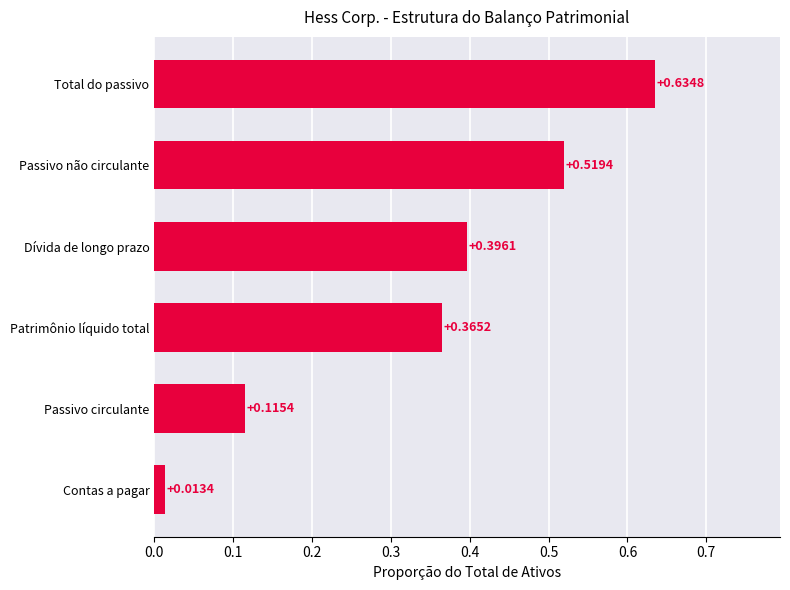

How many bars are there in total?

6